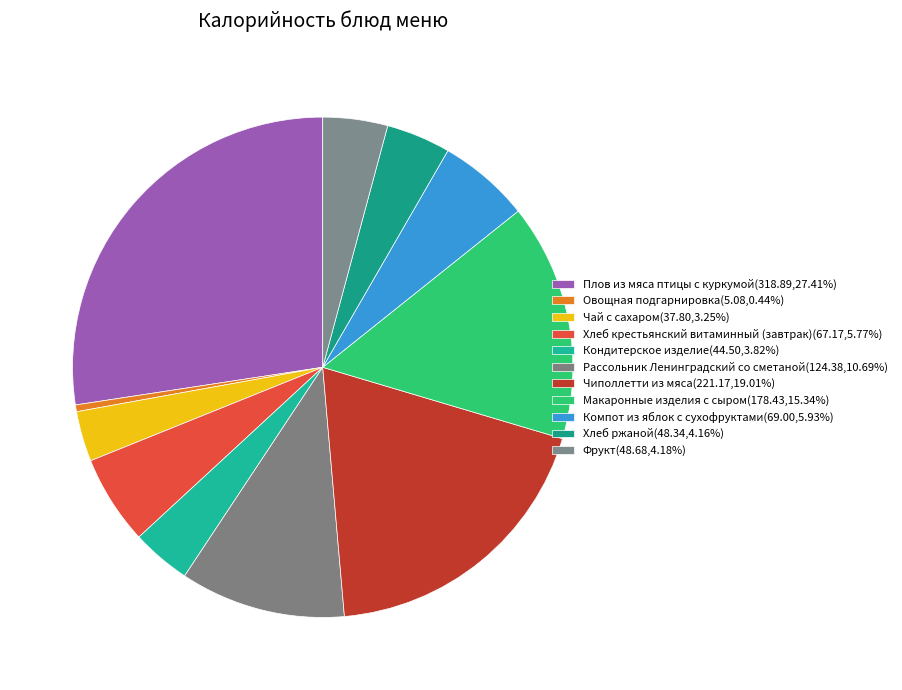

What is the total percentage of Рассольник Ленинградский со сметаной and Овощная подгарнировка?

11.1%